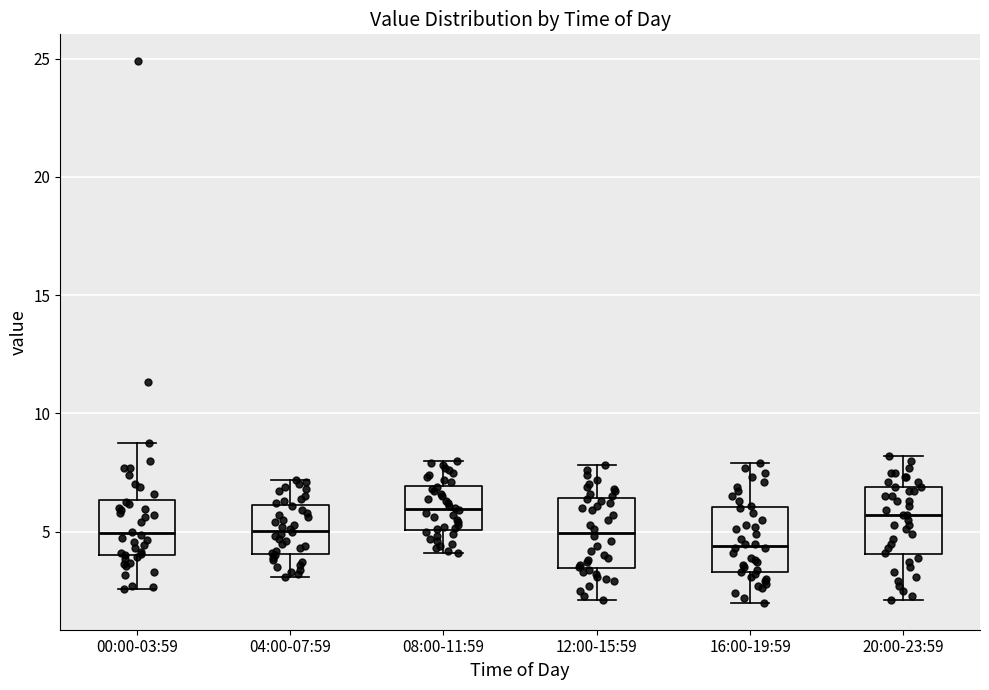

Reading left to right, transcribe this box plot: for each box, give where its median line is, the range the box spans, and where its two whiskers end, as read against the y-axis. The values are not printed on the chart, so give them approximately, as read against the axis.

00:00-03:59: median 5.0, box 4.0 to 6.5, whiskers 2.5 to 8.5
04:00-07:59: median 5.0, box 4.0 to 6.0, whiskers 3.0 to 7.0
08:00-11:59: median 6.0, box 5.0 to 7.0, whiskers 4.0 to 8.0
12:00-15:59: median 5.0, box 3.5 to 6.5, whiskers 2.0 to 8.0
16:00-19:59: median 4.5, box 3.5 to 6.0, whiskers 2.0 to 8.0
20:00-23:59: median 5.5, box 4.0 to 7.0, whiskers 2.0 to 8.0